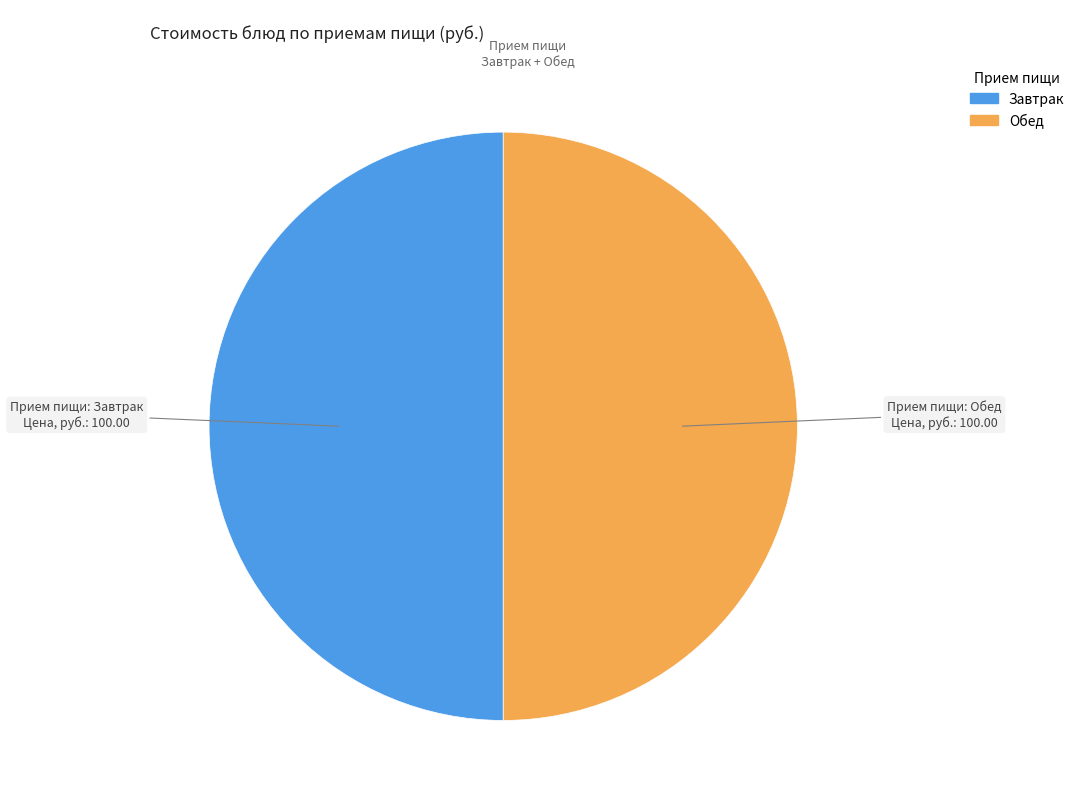

How many segments does this pie chart have?

2